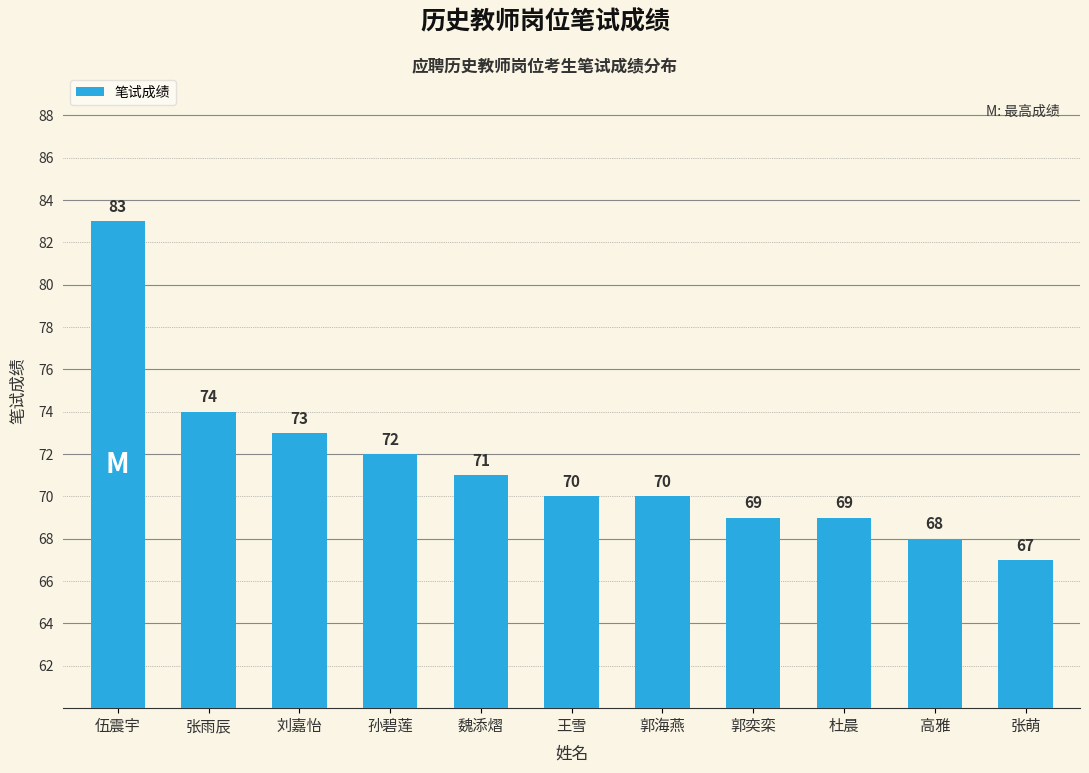

Are the bars horizontal?

No